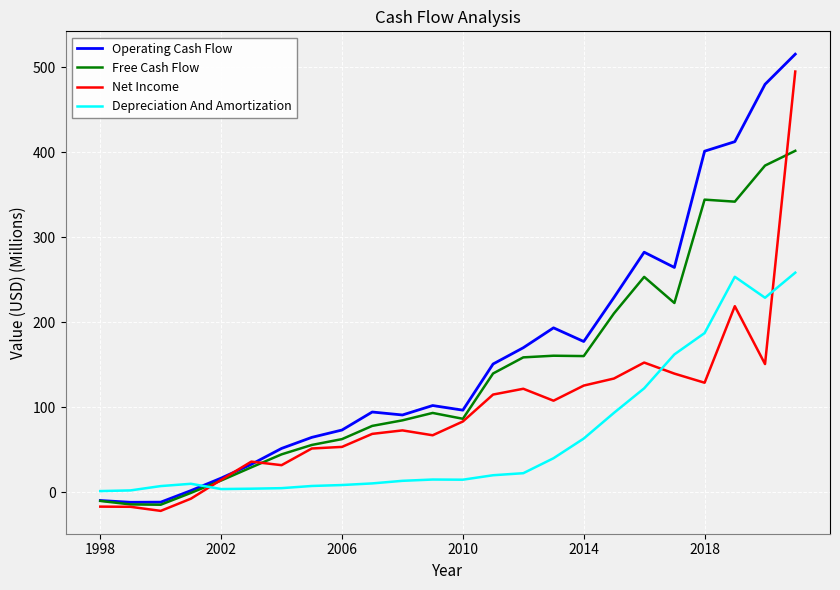

True or false: Depreciation And Amortization and Operating Cash Flow intersect in this chart.

True